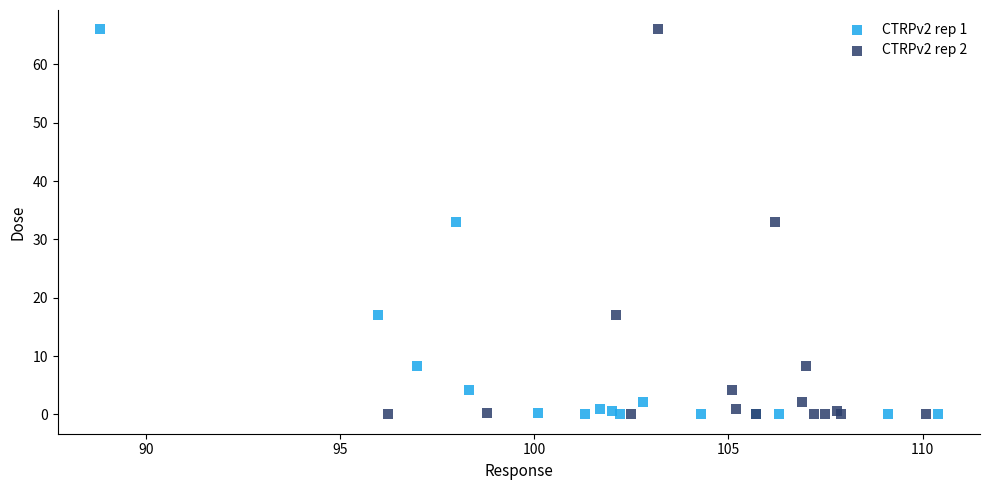

What are all the series names shown in the legend?

CTRPv2 rep 1, CTRPv2 rep 2